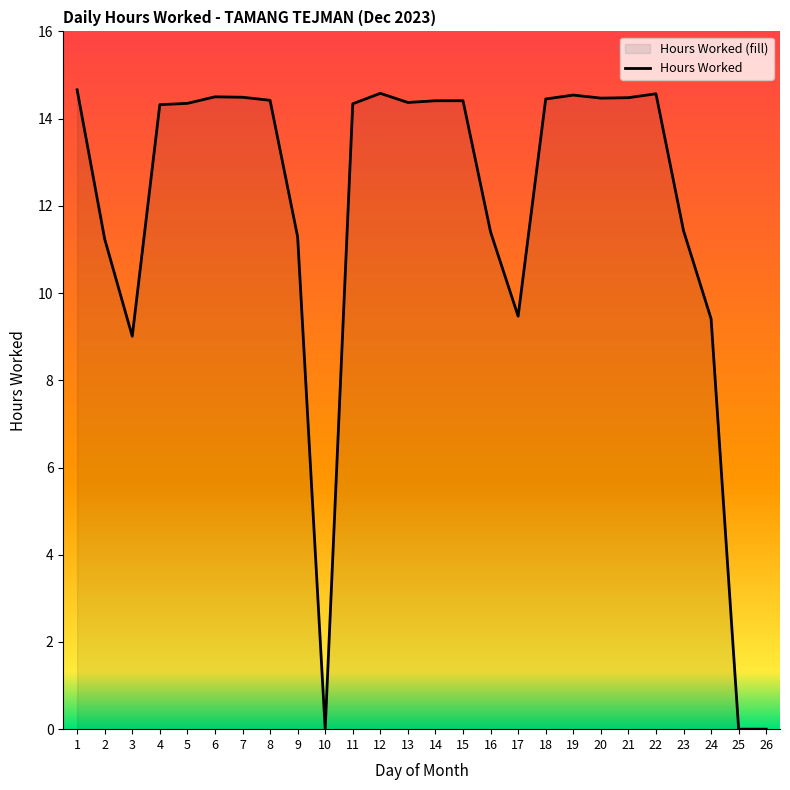

Reading left to right, extract all data points from this chart.

14.7	11.2	9.0	14.3	14.3	14.5	14.5	14.4	11.3	0.0	14.3	14.6	14.4	14.4	14.4	11.4	9.5	14.4	14.5	14.5	14.5	14.6	11.4	9.4	0.0	0.0